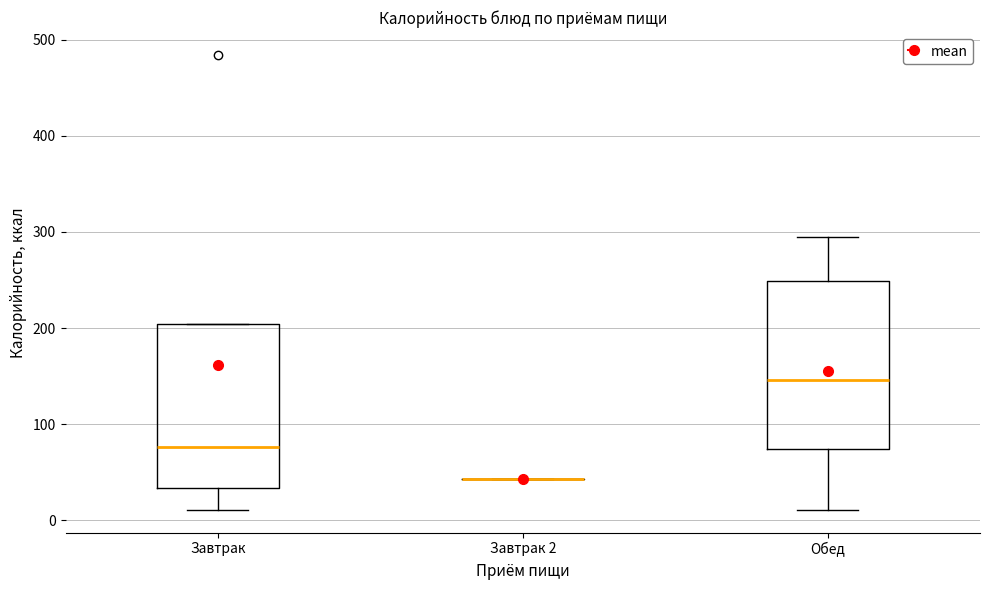

Reading left to right, read every box against the y-axis: the position of its median line, the range the box covers, and the ends of its whiskers. The values are not printed on the chart, so give them approximately, as read against the axis.

Завтрак: median 80, box 30 to 200, whiskers 10 to 200
Завтрак 2: box collapsed to a line at 40, whiskers 40 to 40
Обед: median 150, box 70 to 250, whiskers 10 to 300